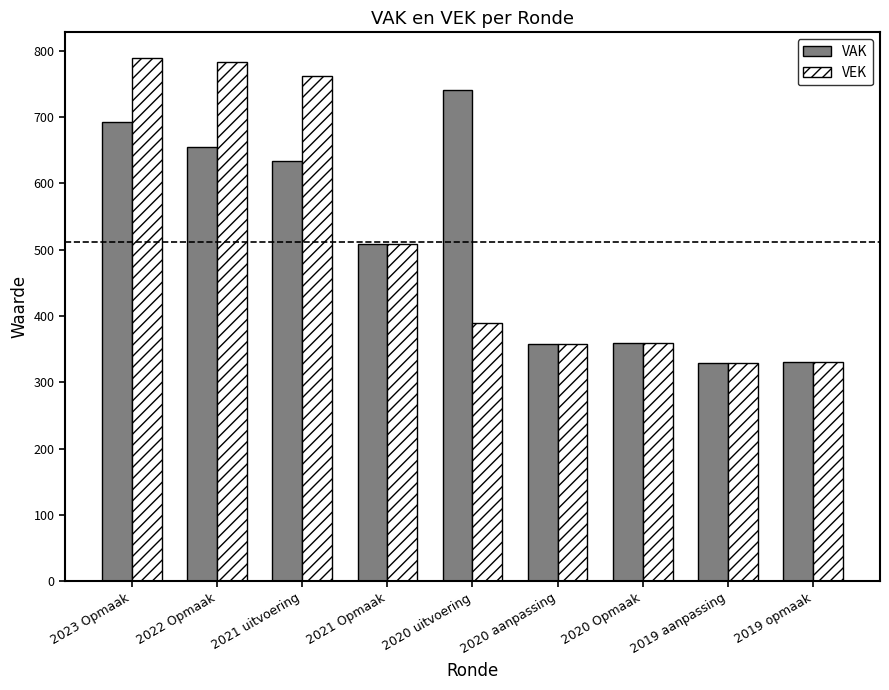

What is the difference between the highest and lowest values at 2022 Opmaak?

128